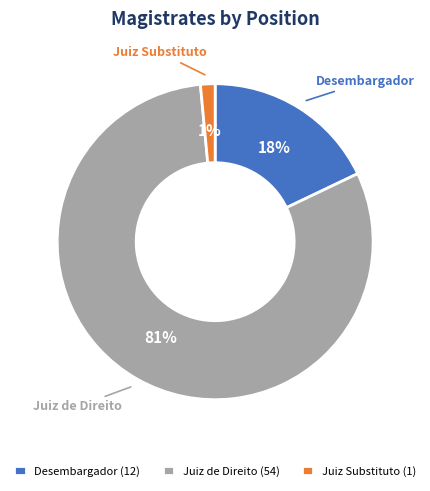

Which has a higher value, Desembargador or Juiz Substituto?

Desembargador